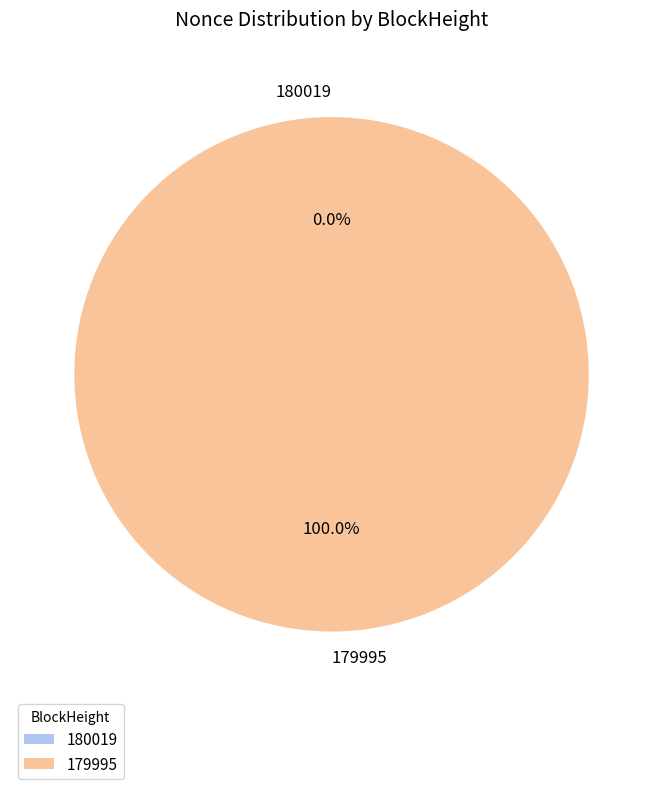

How many segments does this pie chart have?

2